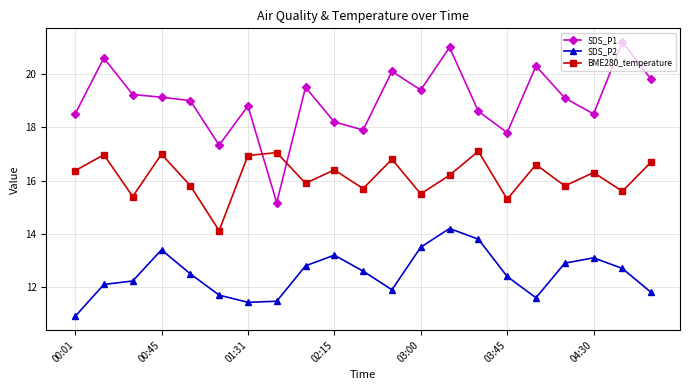

What is the sum of all BME280_temperature values?

339.6